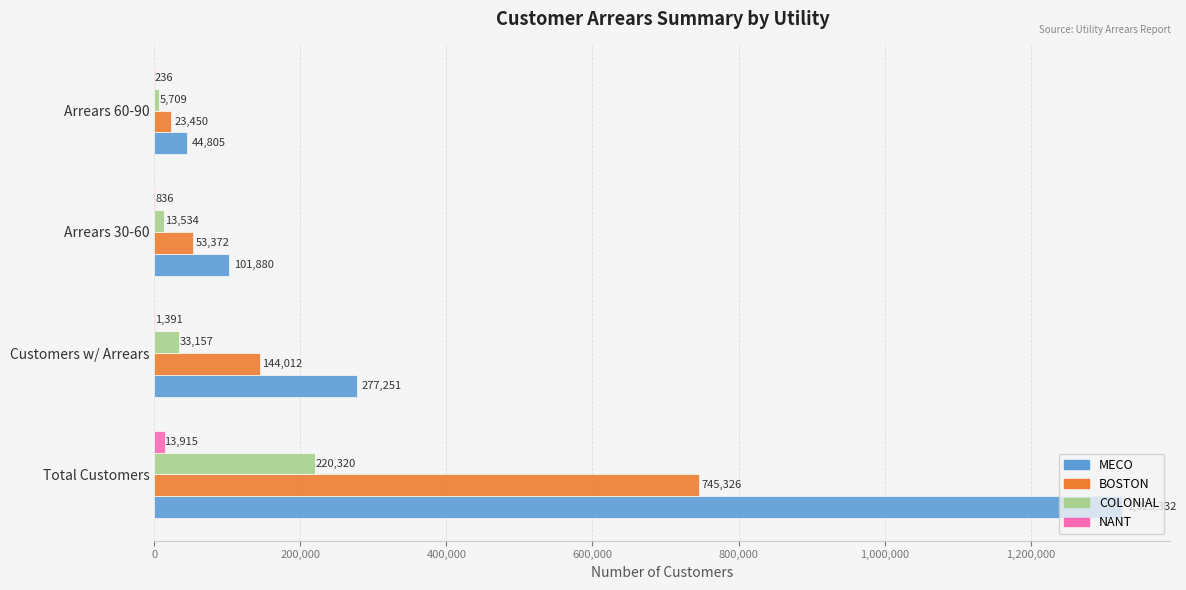

True or false: BOSTON has a value of 84208 at Customers w/ Arrears.

False